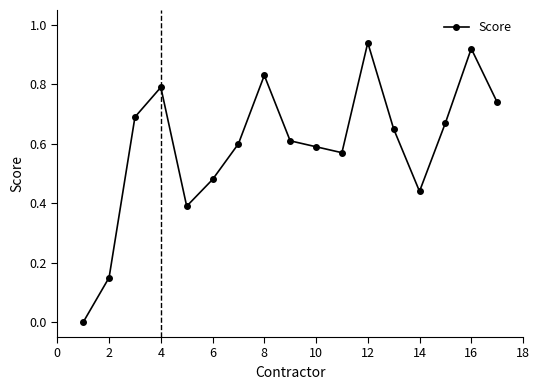

True or false: the data has more than 1 interior local peaks.

True